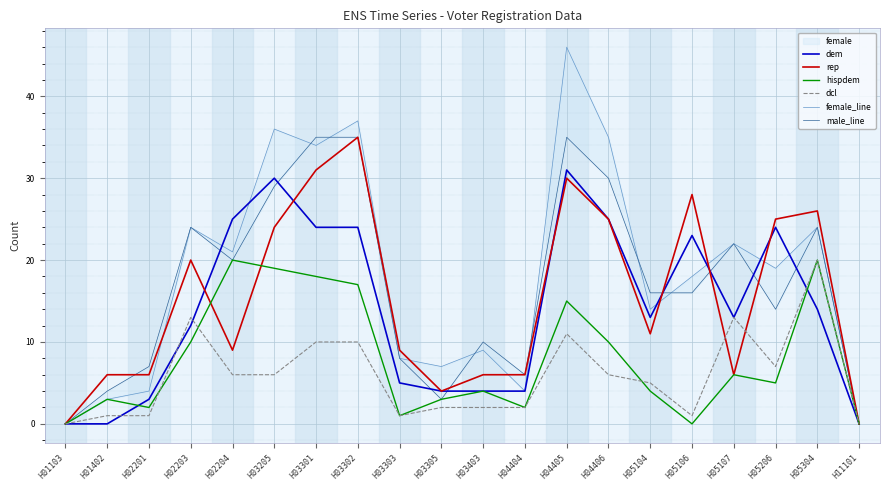

At which category is the sum across all series the highest?

H04405